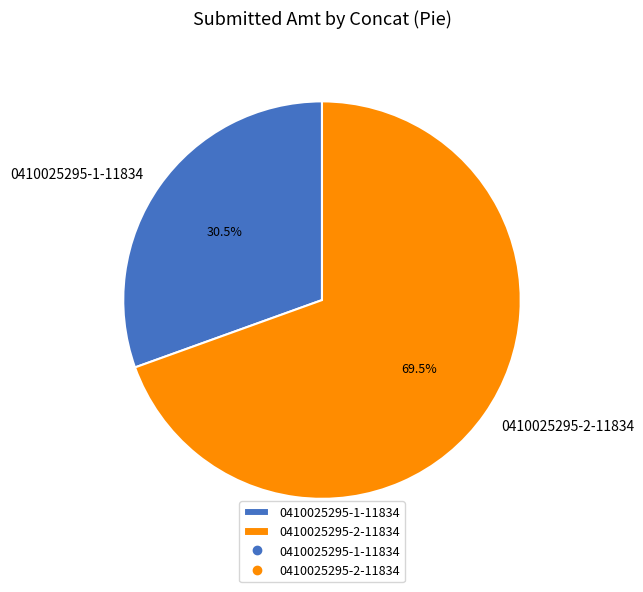

The 0410025295-2-11834 slice represents 62% of the pie. True or false?

False